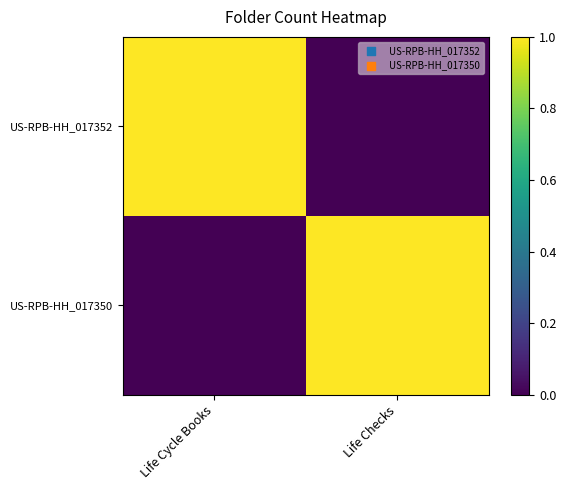

What is the greatest value displayed?

1